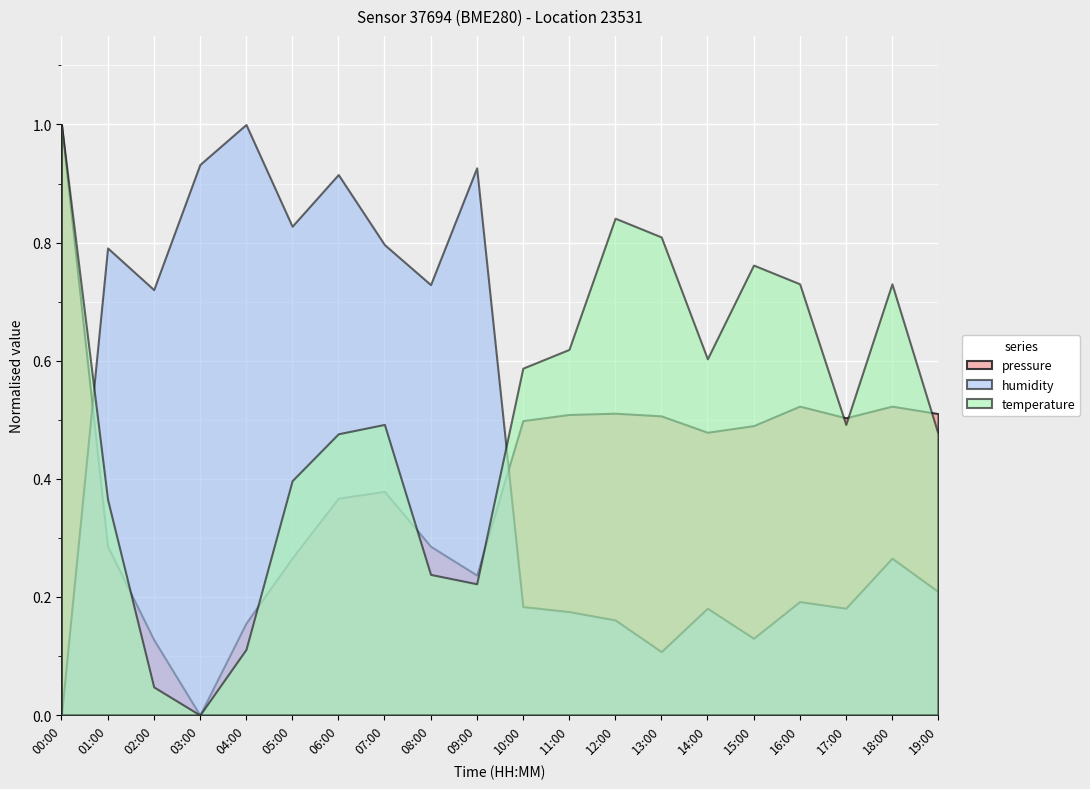

The value of pressure at 19:00 is 0.8. True or false?

False